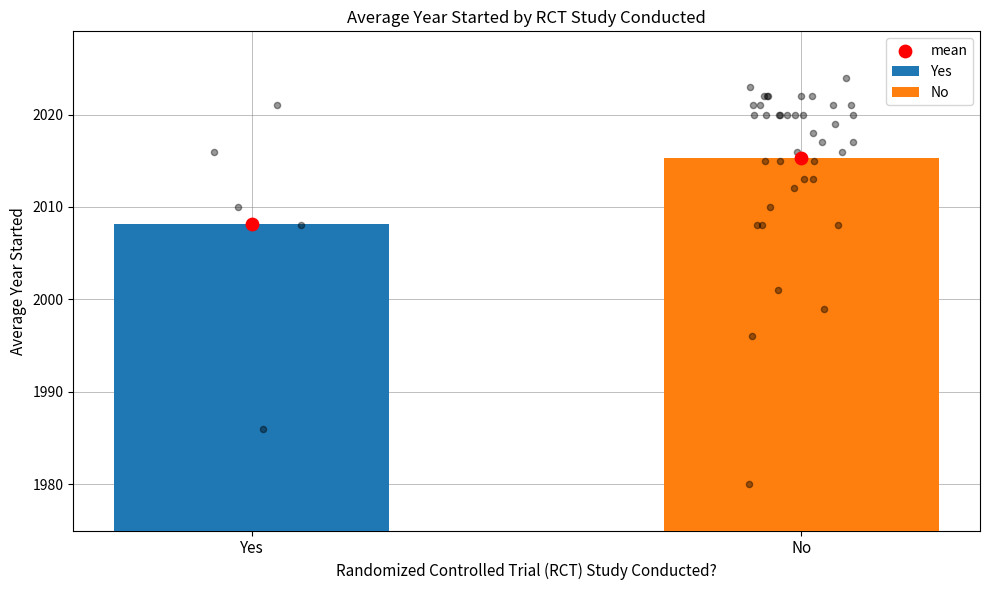

What is the change in value from Yes to No?

+7.1